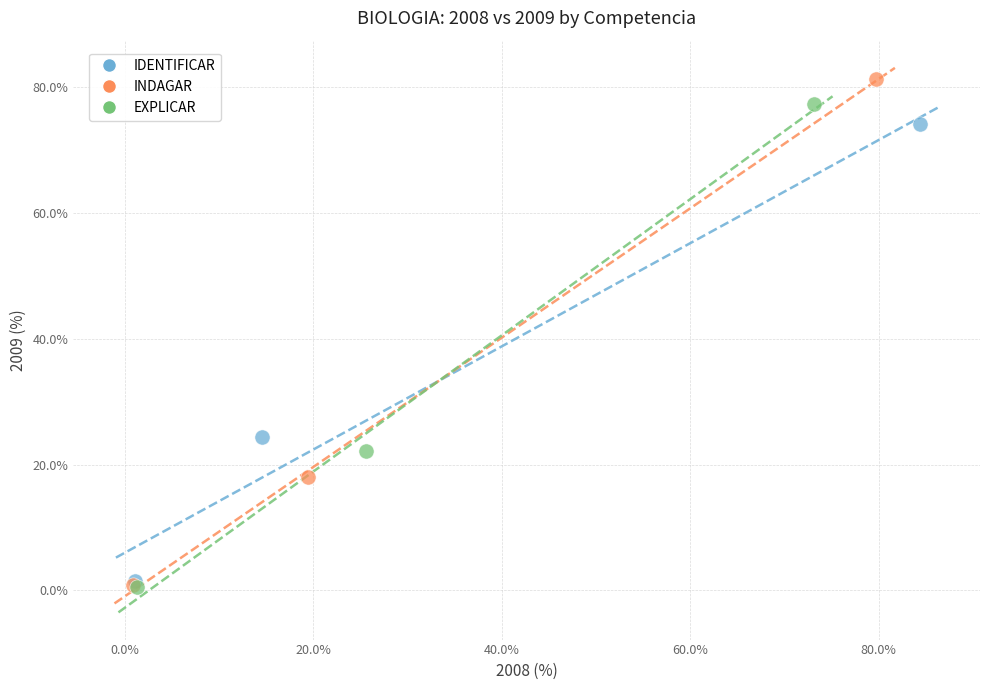

Which series contains the highest Y value?

INDAGAR